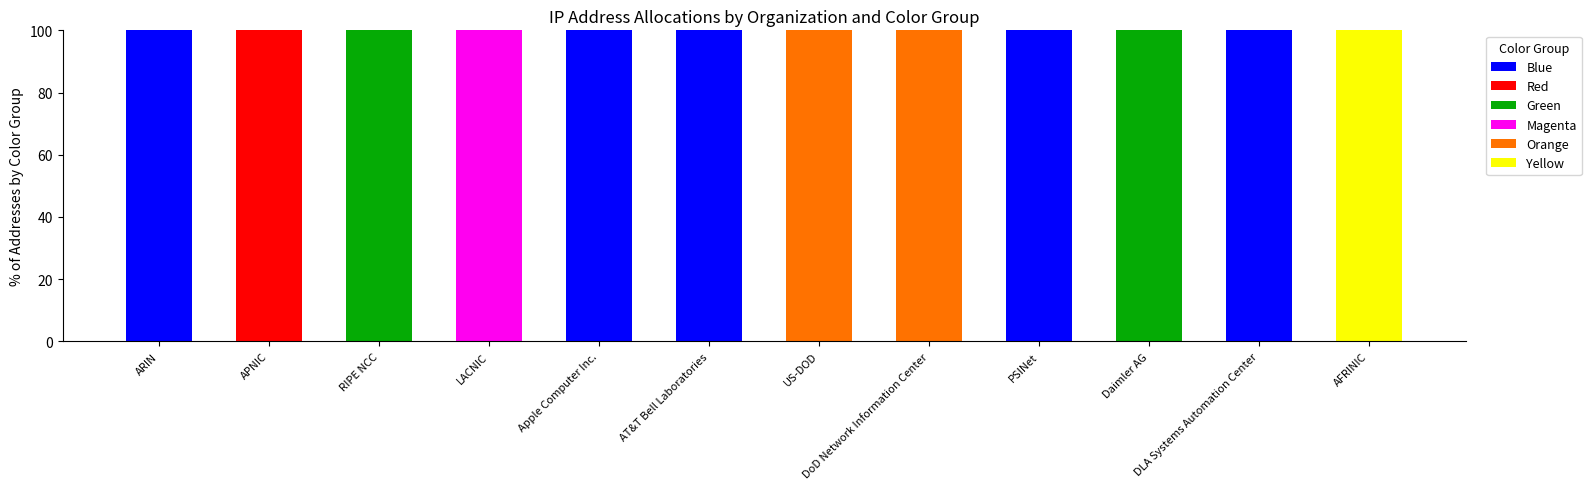

What is the total value across all series at US-DOD?

100